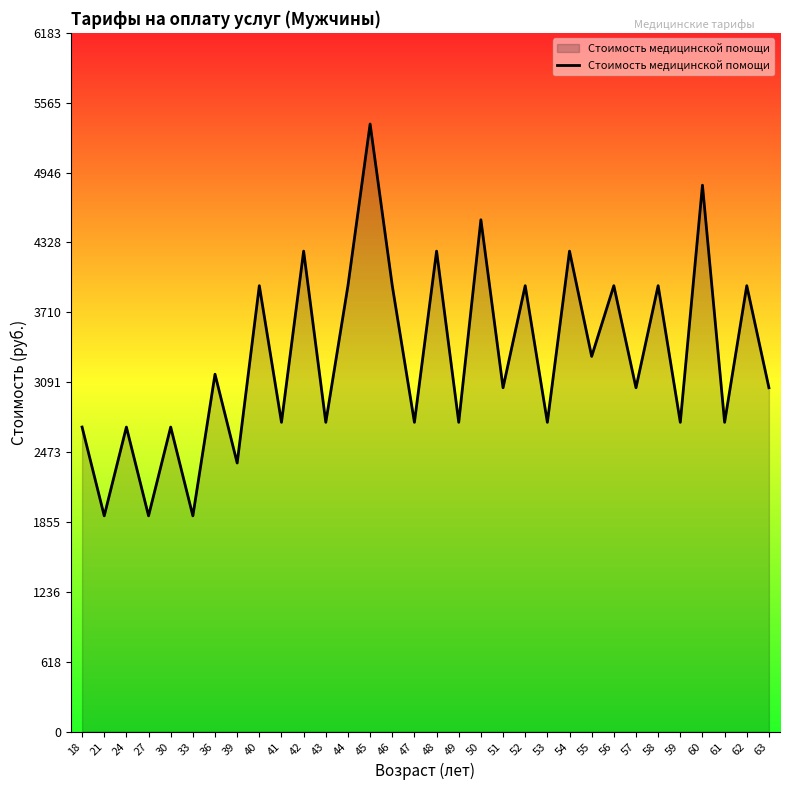

What is the ratio of the value at 45 to the value at 24?

2.0